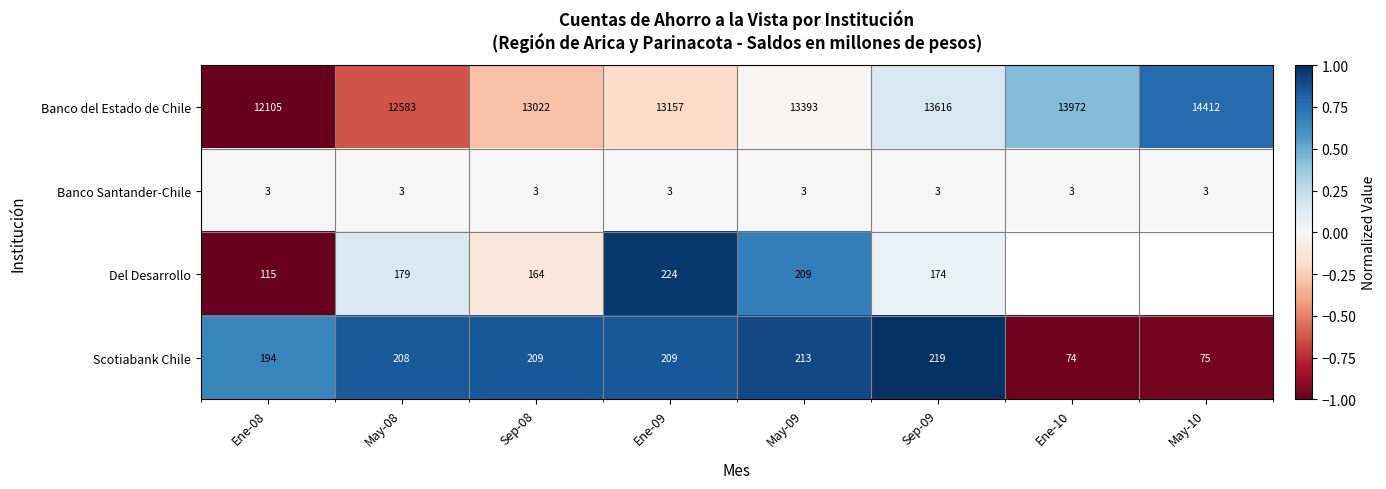

Rank the categories by Banco del Estado de Chile value from lowest to highest.

Ene-08, May-08, Sep-08, Ene-09, May-09, Sep-09, Ene-10, May-10